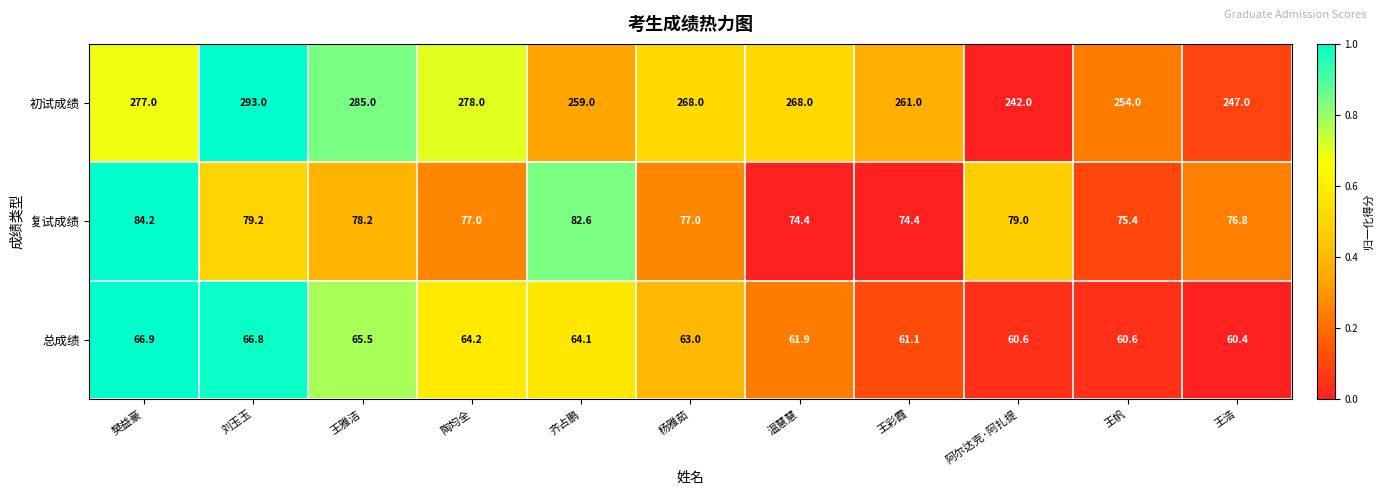

The 总成绩 series shows 66.9 at 樊益豪. True or false?

True